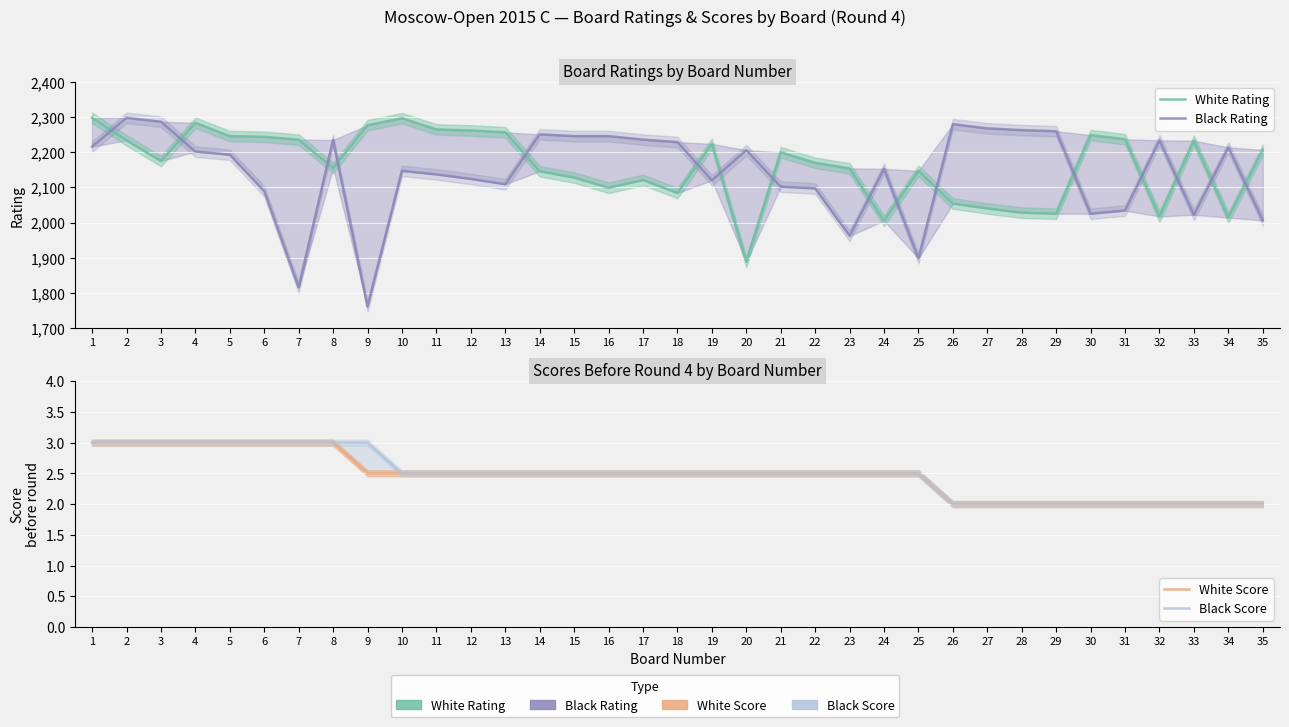

What is the average value of the Black Score series?

2.5